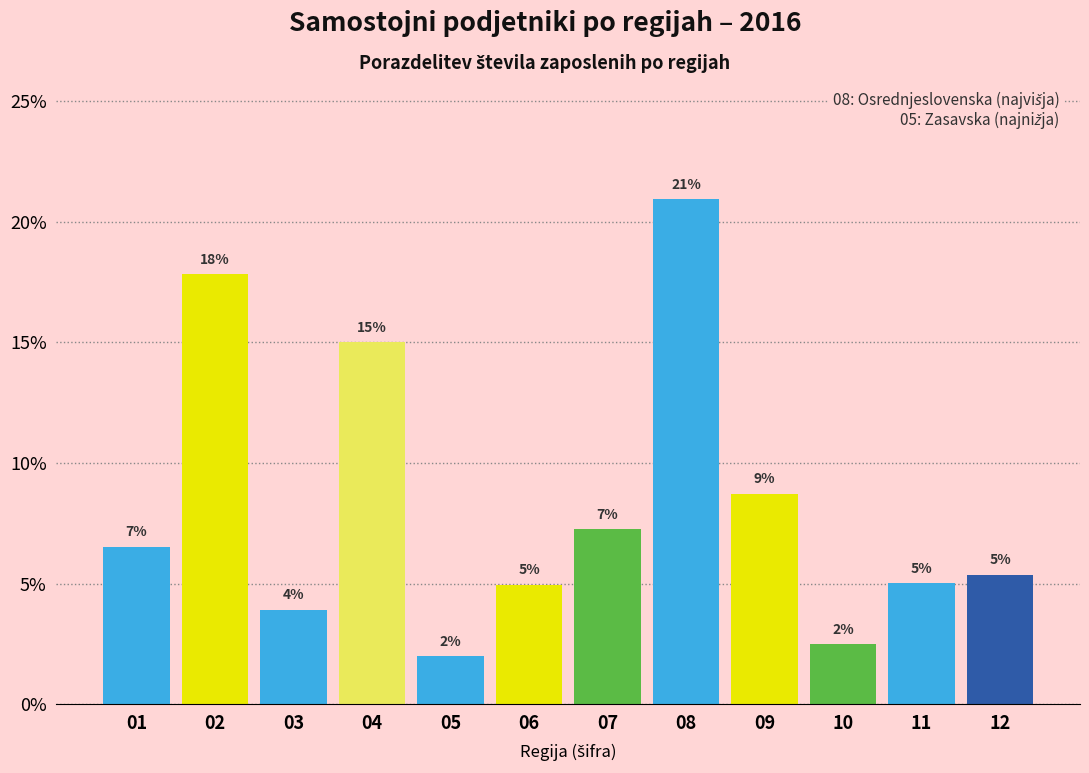

Does the chart contain any negative values?

No